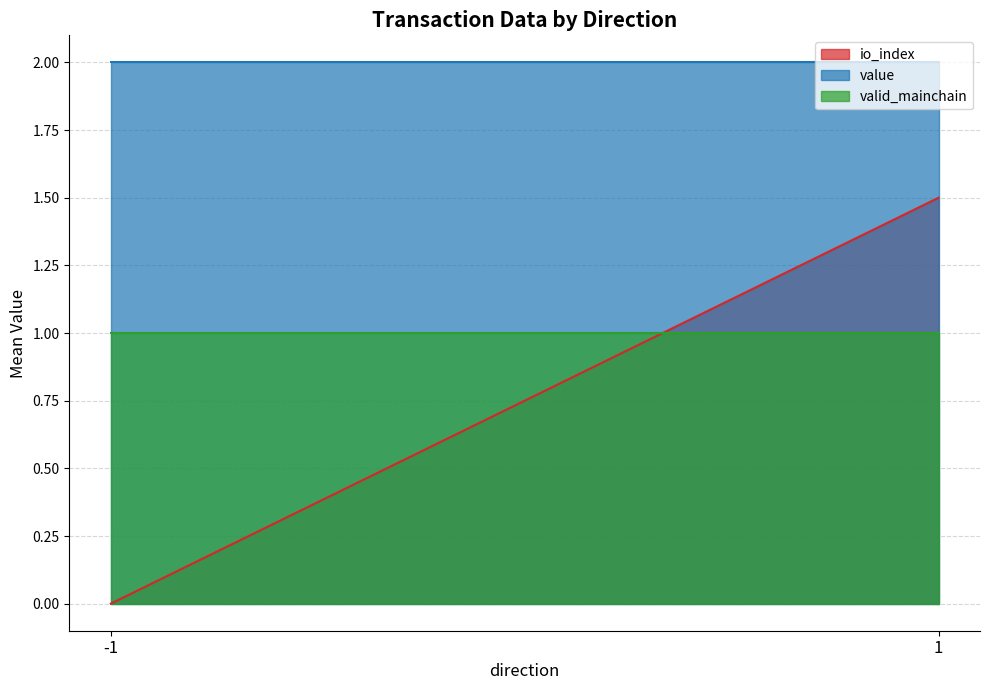

Which series changed the most between 1 and 1?

io_index